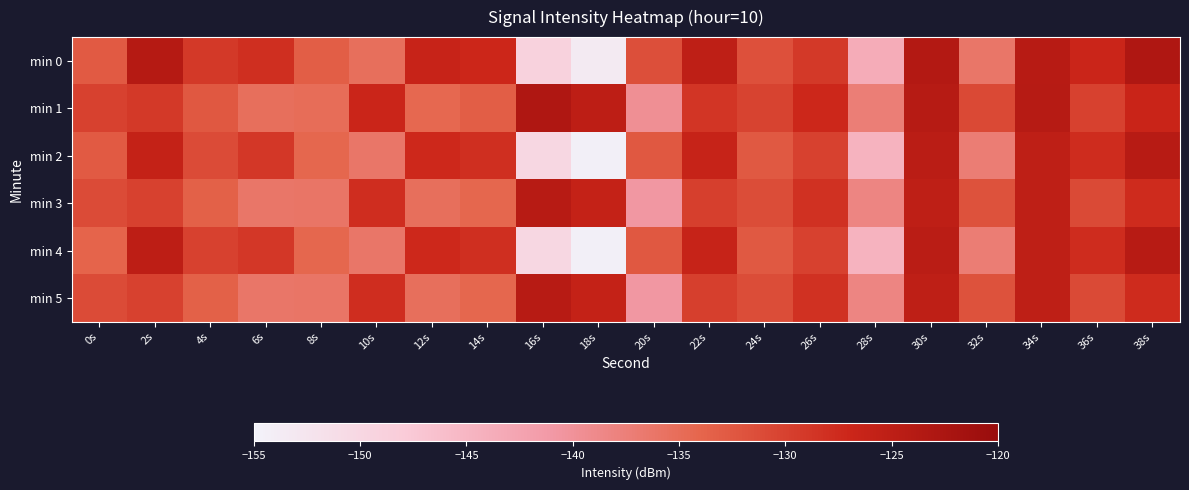

Reading left to right, extract all data points from this chart.

min 0: 0s=-132.8	2s=-124.0	4s=-129.1	6s=-128.0	8s=-133.2	10s=-135.2	12s=-126.3	14s=-127.0	16s=-149.1	18s=-153.4	20s=-131.5	22s=-125.2	24s=-131.7	26s=-129.1	28s=-143.6	30s=-123.6	32s=-136.2	34s=-124.1	36s=-126.8	38s=-123.1
min 1: 0s=-130.1	2s=-129.1	4s=-132.5	6s=-135.2	8s=-135.0	10s=-126.8	12s=-134.3	14s=-133.2	16s=-123.1	18s=-125.0	20s=-139.7	22s=-128.7	24s=-130.2	26s=-127.2	28s=-137.3	30s=-124.1	32s=-130.9	34s=-124.1	36s=-130.0	38s=-126.6
min 2: 0s=-132.8	2s=-126.0	4s=-131.1	6s=-129.0	8s=-134.2	10s=-136.2	12s=-127.3	14s=-128.0	16s=-150.1	18s=-154.4	20s=-132.5	22s=-126.2	24s=-132.7	26s=-130.1	28s=-144.6	30s=-124.6	32s=-137.2	34s=-125.1	36s=-127.8	38s=-124.1
min 3: 0s=-131.1	2s=-130.1	4s=-133.5	6s=-136.2	8s=-136.0	10s=-127.8	12s=-135.3	14s=-134.2	16s=-124.1	18s=-126.0	20s=-140.7	22s=-129.7	24s=-131.2	26s=-128.2	28s=-138.3	30s=-125.1	32s=-131.9	34s=-125.1	36s=-131.0	38s=-127.6
min 4: 0s=-133.8	2s=-125.0	4s=-130.1	6s=-129.0	8s=-134.2	10s=-136.2	12s=-127.3	14s=-128.0	16s=-150.1	18s=-154.4	20s=-132.5	22s=-126.2	24s=-132.7	26s=-130.1	28s=-144.6	30s=-124.6	32s=-137.2	34s=-125.1	36s=-127.8	38s=-124.1
min 5: 0s=-131.1	2s=-130.1	4s=-133.5	6s=-136.2	8s=-136.0	10s=-127.8	12s=-135.3	14s=-134.2	16s=-124.1	18s=-126.0	20s=-140.7	22s=-129.7	24s=-131.2	26s=-128.2	28s=-138.3	30s=-125.1	32s=-131.9	34s=-125.1	36s=-131.0	38s=-127.6